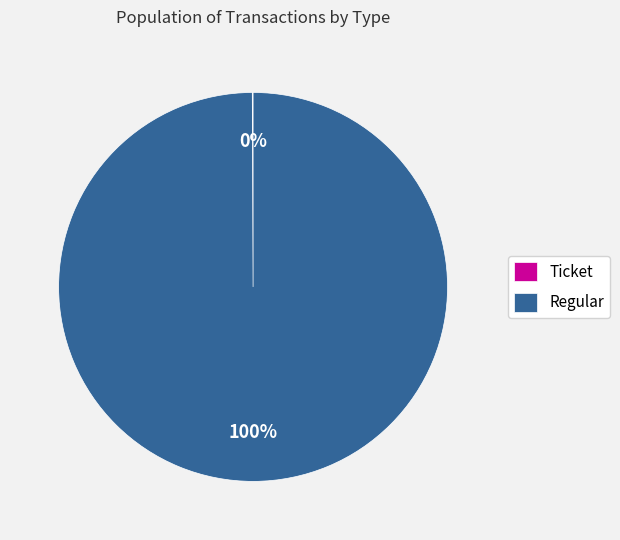

To the nearest percent, what is the average slice percentage?

50%